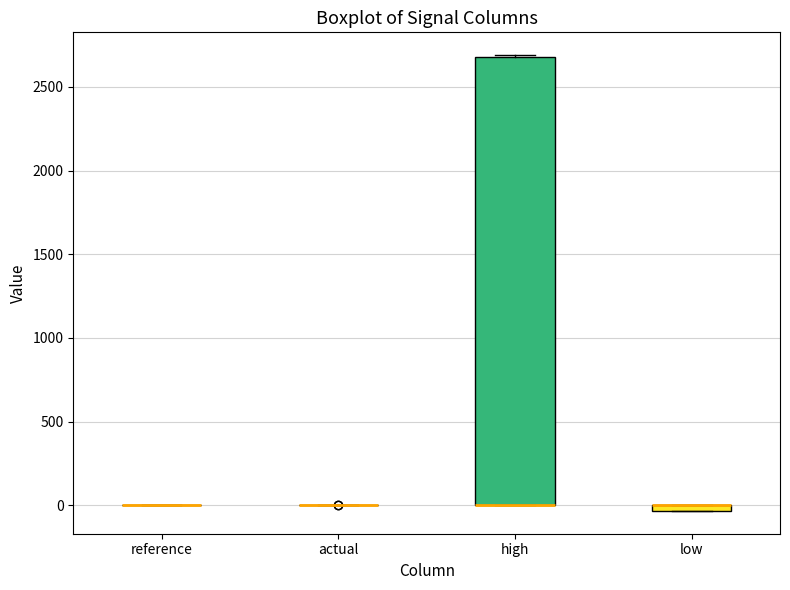

Which box is the tallest, from its lower edge to its upper edge?

high